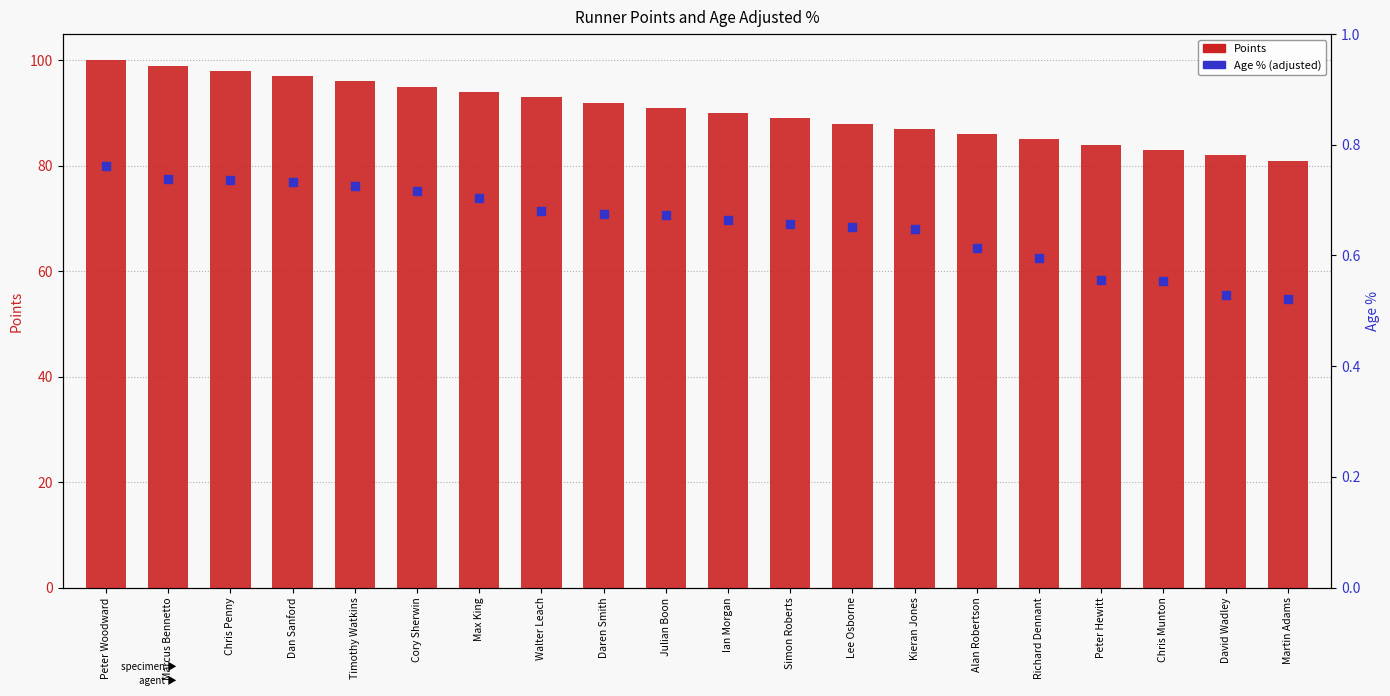

At how many categories does at least one series exceed 78?

20